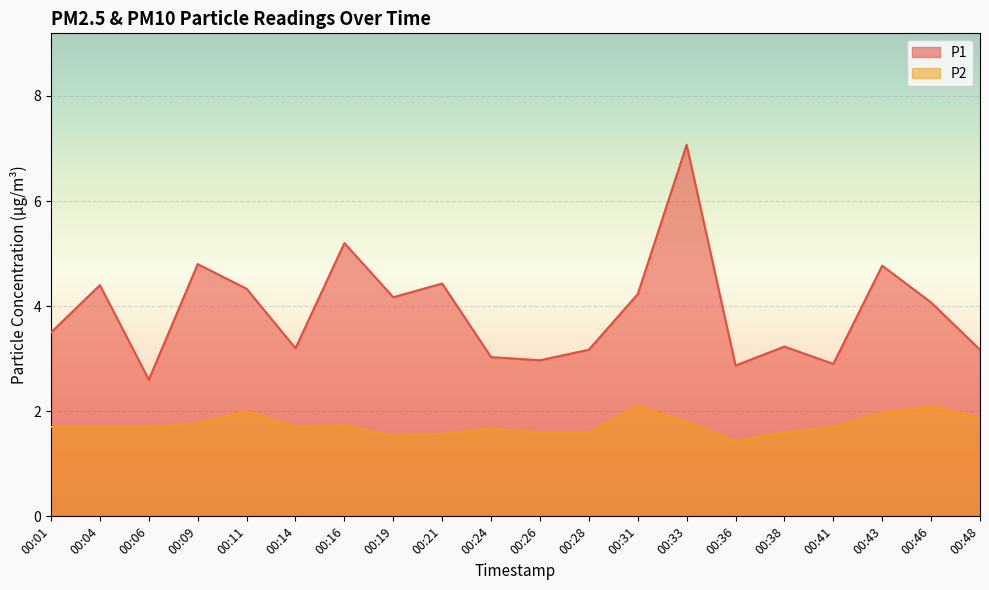

Which category has the highest value in the P1 series?

00:33